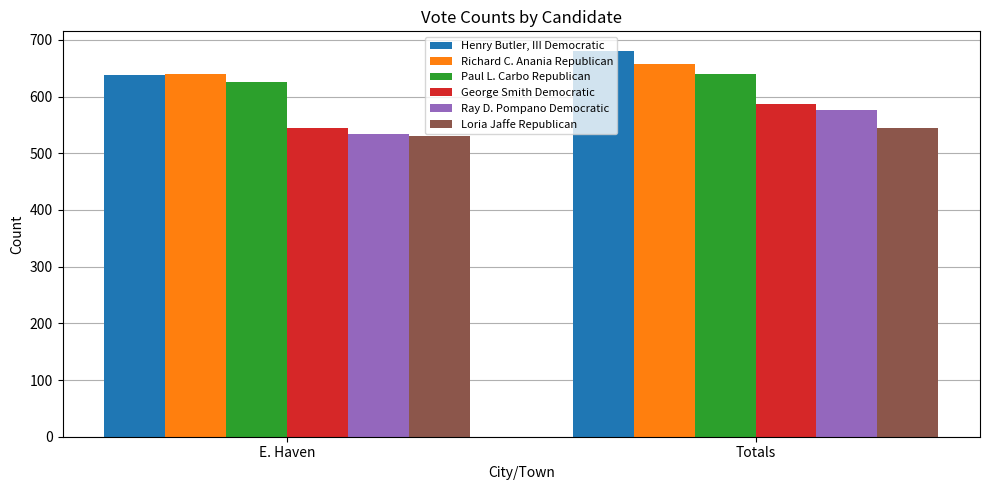

What is the sum of the George Smith Democratic values at Totals and E. Haven?

1132